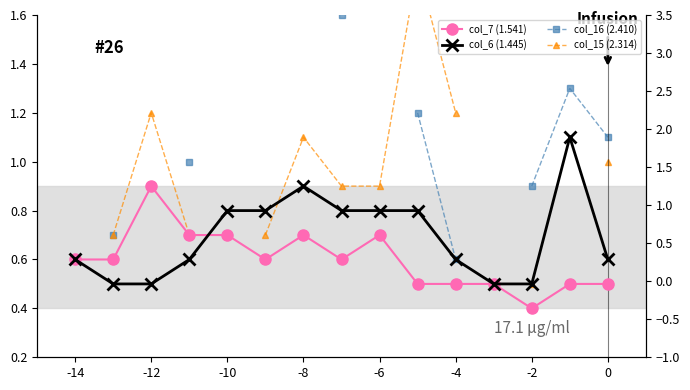

Is the value of col_16 (2.410) at 12 greater than the value of col_15 (2.314) at 11?

No